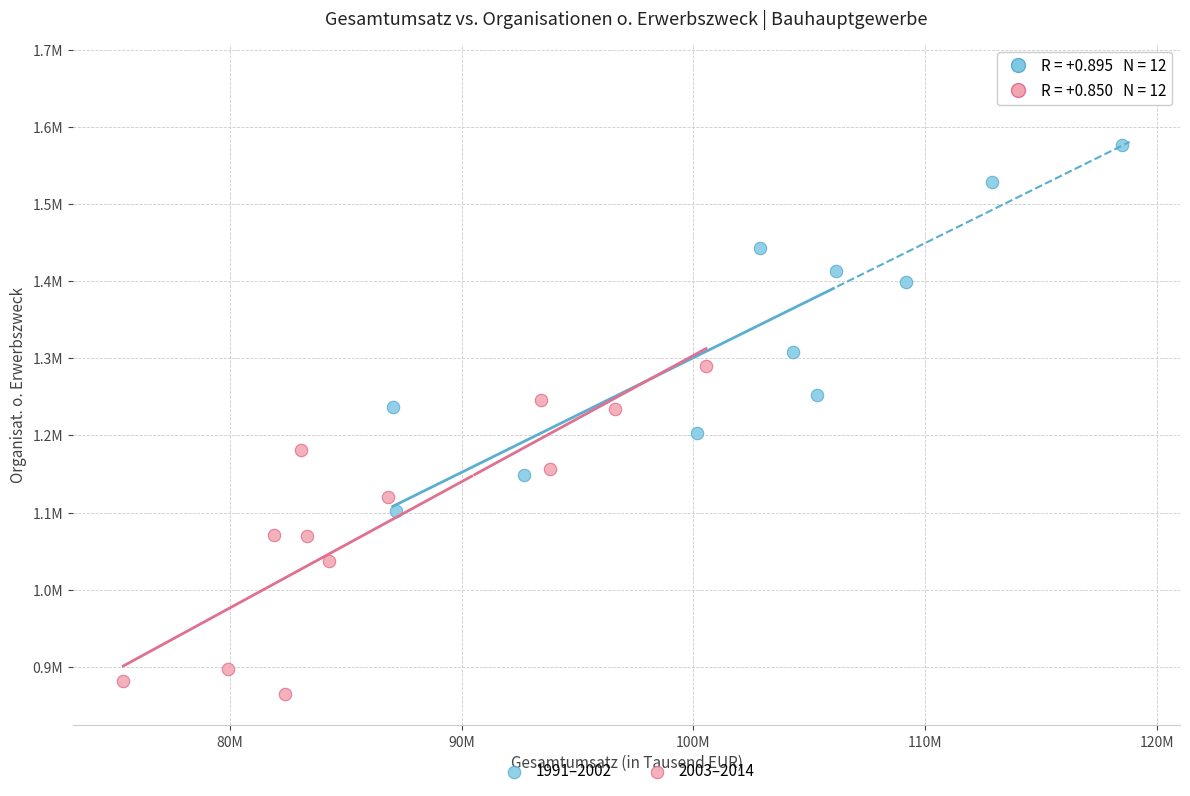

What are all the series names shown in the legend?

1991–2002, 2003–2014